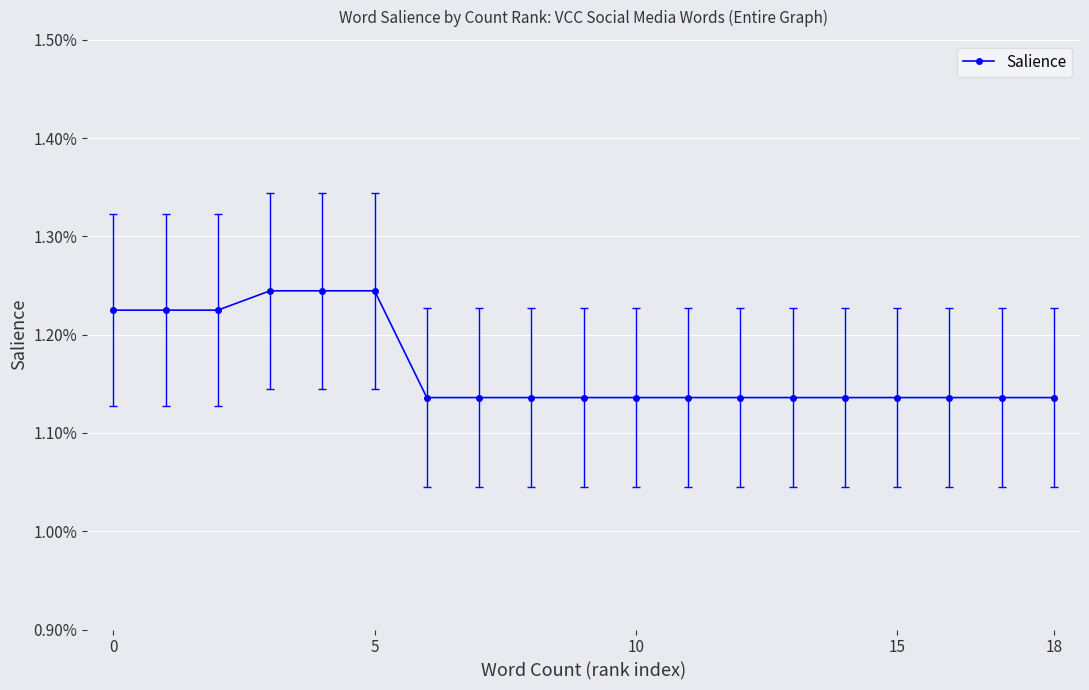

Is this an area chart (filled region under the line)?

No